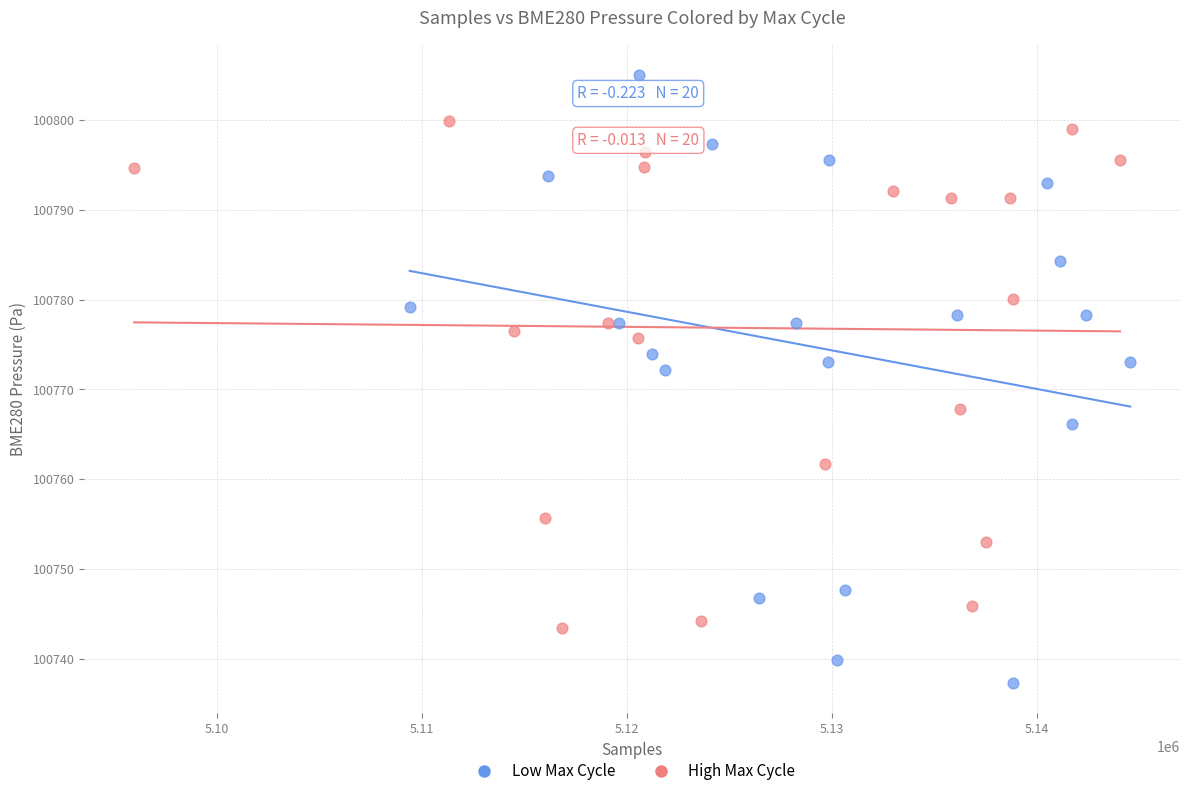

Which series reaches the minimum Y coordinate?

Low Max Cycle